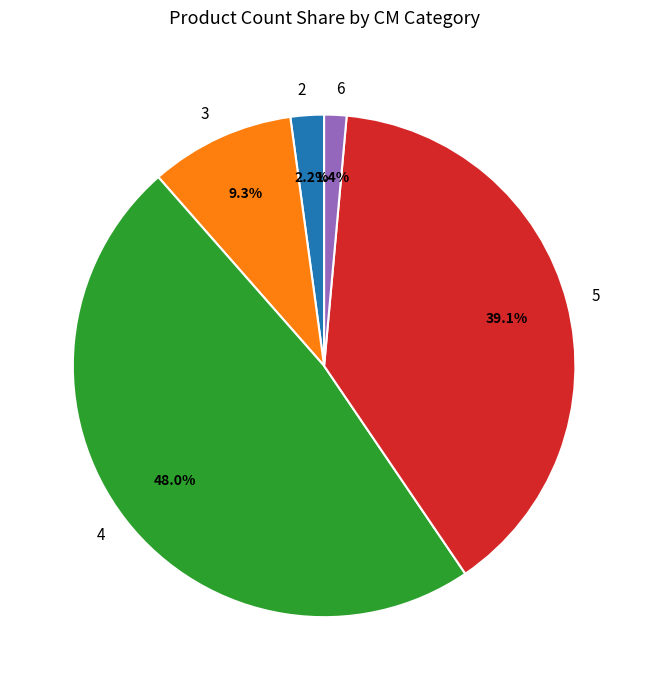

To the nearest percent, what is the combined percentage of 3 and 5?

48%